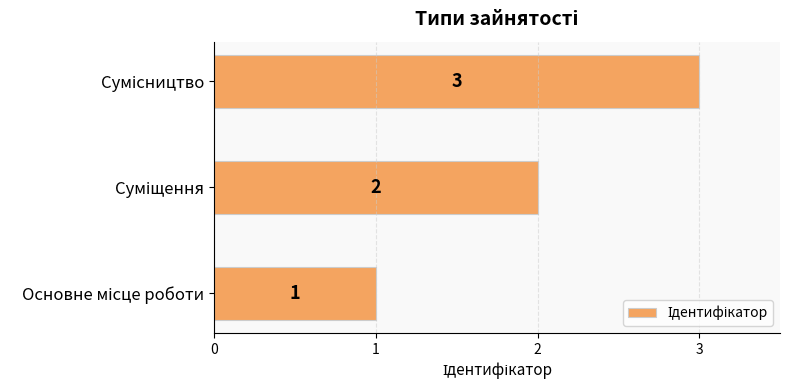

Are the bars horizontal?

Yes